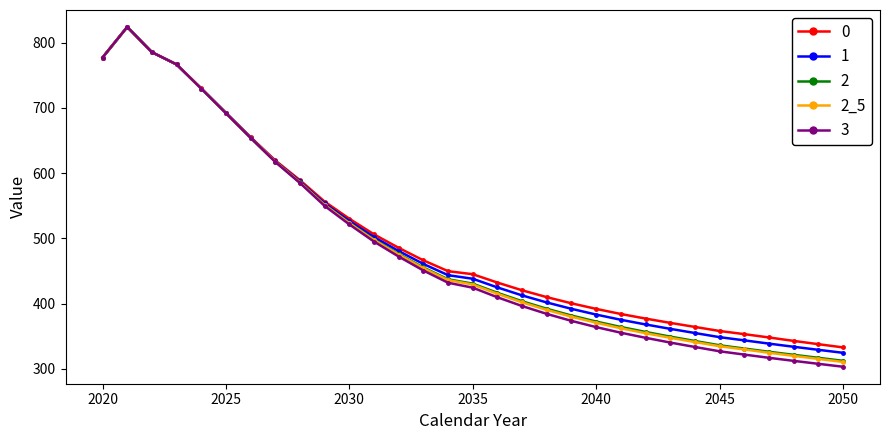

What is the minimum value shown in the chart?

303.3